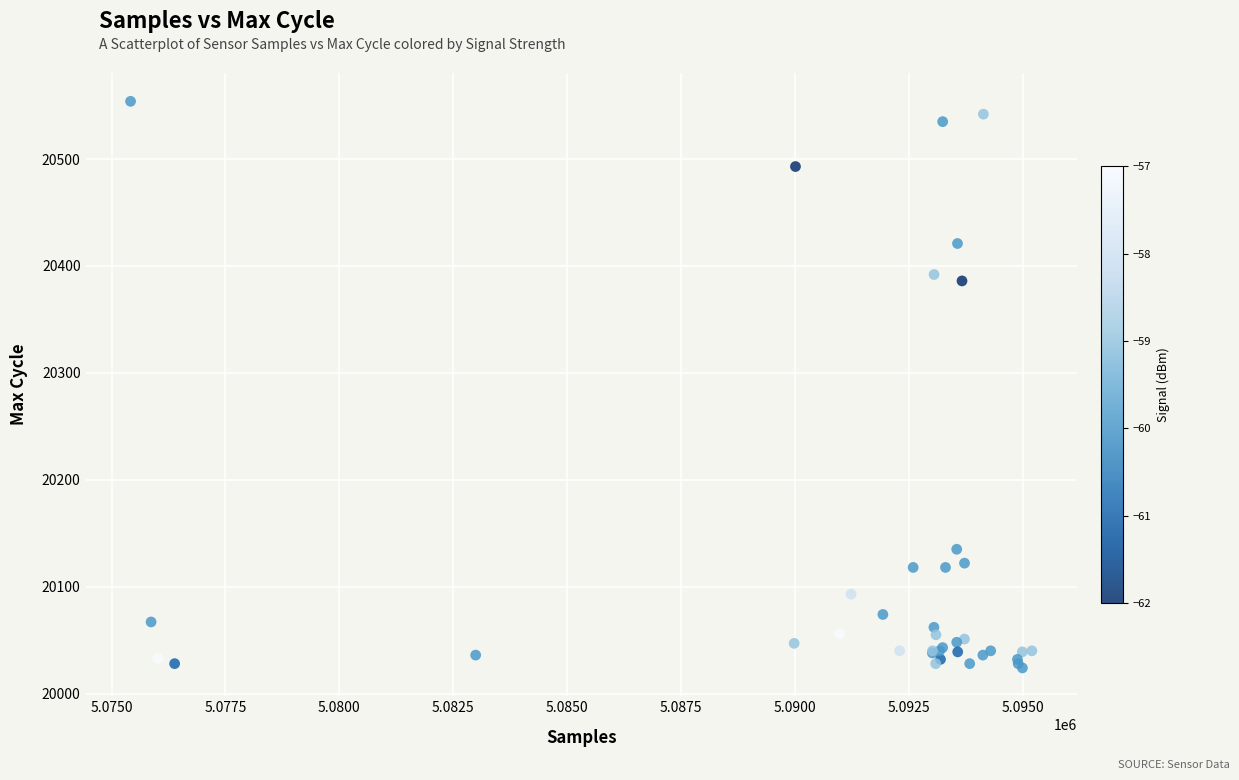

What Y value in the scatter plot is closest to 20289?

20386